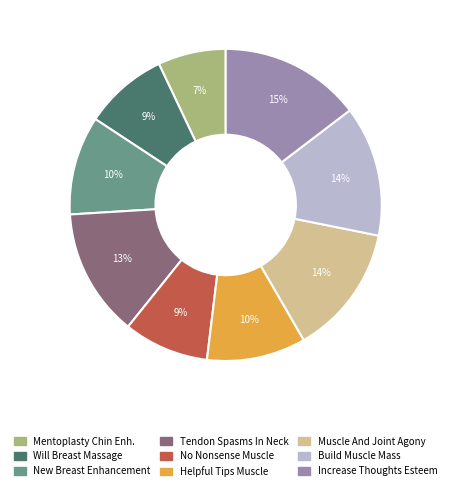

How many segments does this pie chart have?

9